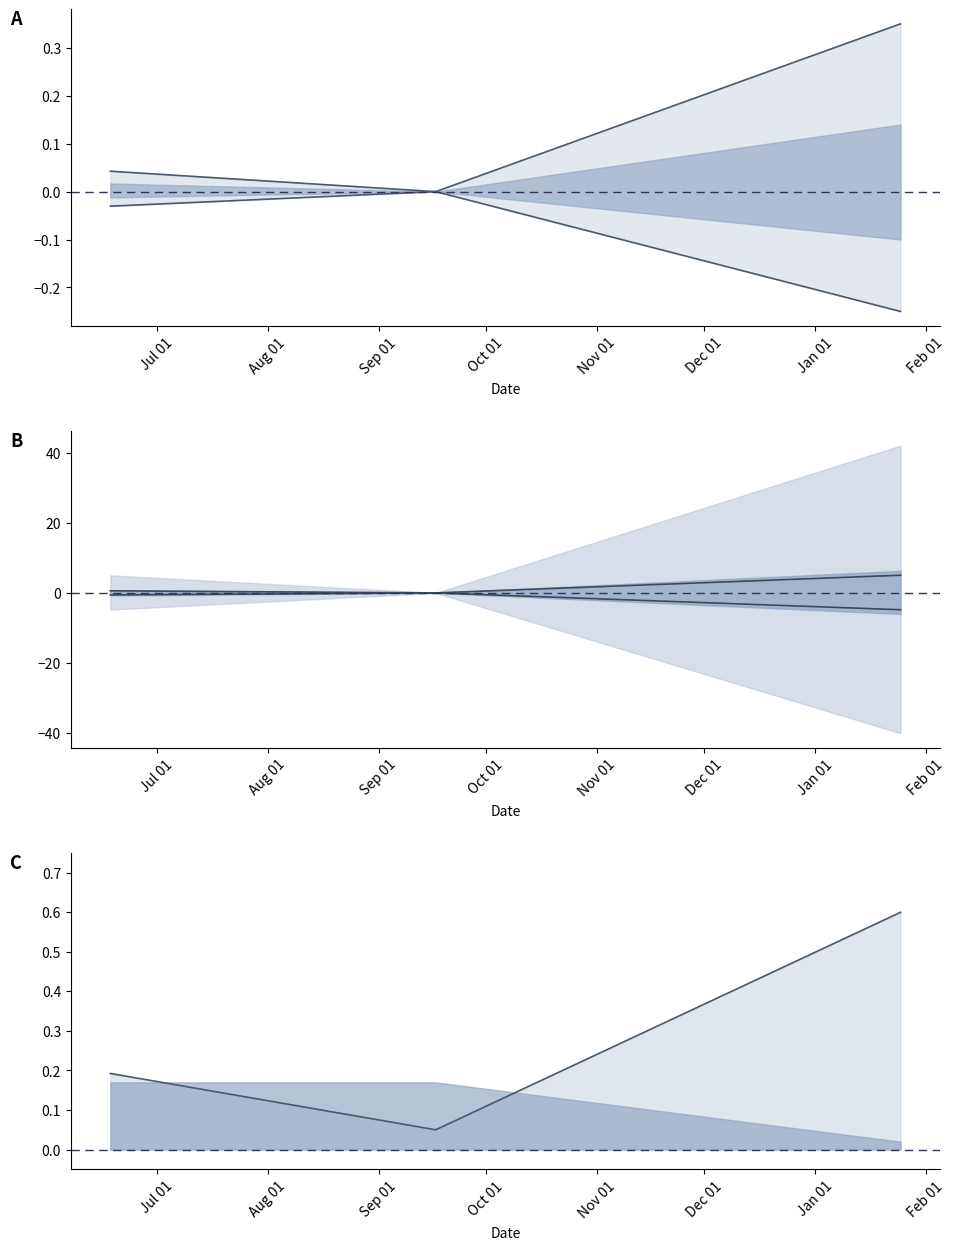

At 2004-06-18, list the series in order from smallest to largest.

sharesOwnedFollowingTransaction, transactionShares, transactionPricePerShare, transactionValue